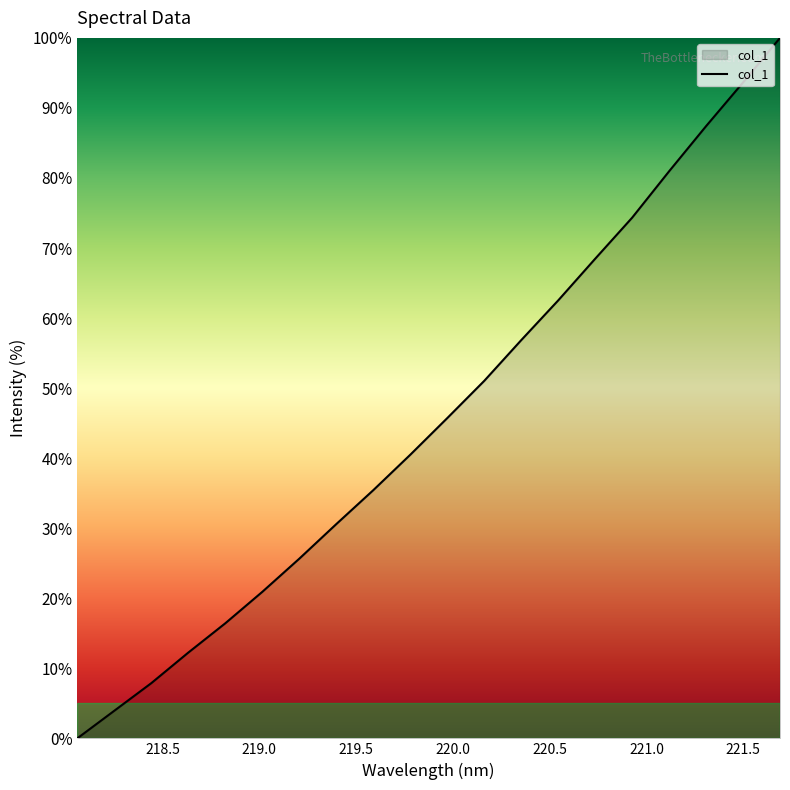

What is the greatest value displayed?

100.0